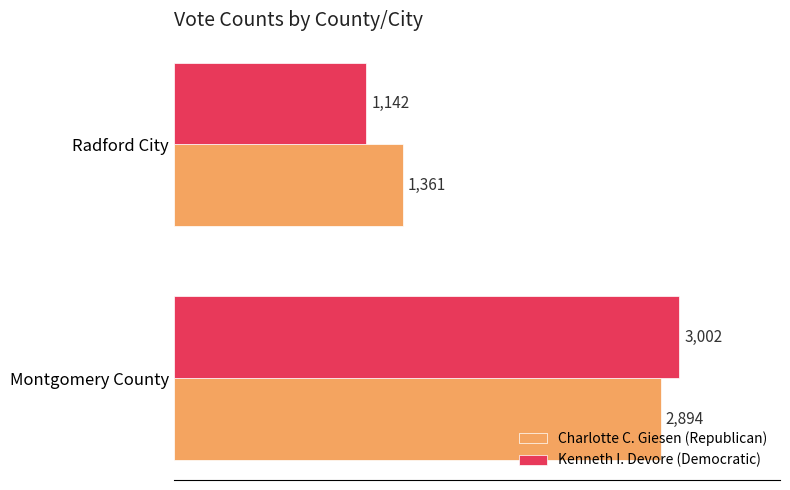

Between Montgomery County and Radford City, which series saw the biggest shift?

Kenneth I. Devore (Democratic)